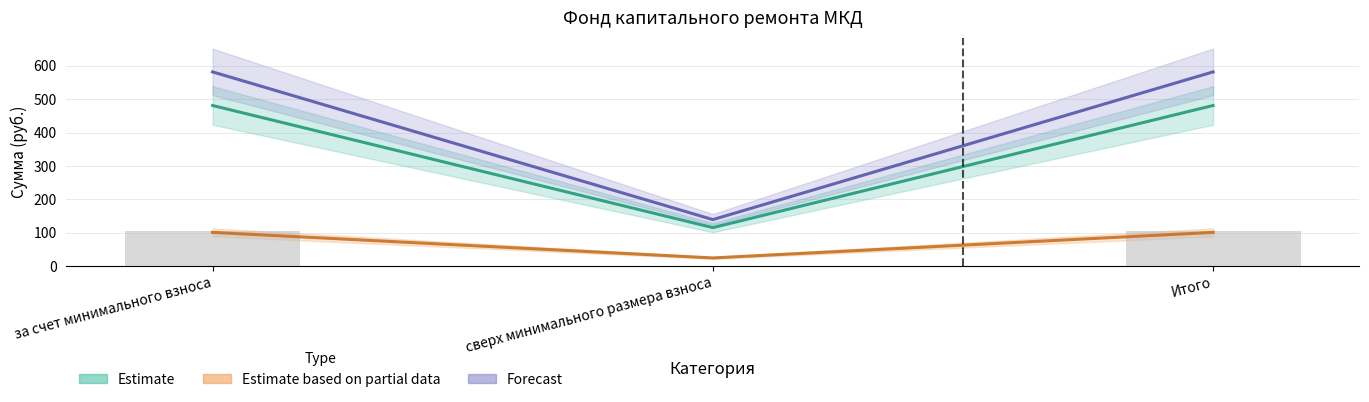

Reading right to left, what are all the values shown in this chart?

Остаток на начало: Итого=581.7	сверх минимального размера взноса=139.0	за счет минимального взноса=581.7
Поступило всего: Итого=481.0	сверх минимального размера взноса=114.9	за счет минимального взноса=481.0
в т.ч. взносов: Итого=105.5	сверх минимального размера взноса=0.0	за счет минимального взноса=105.5
в т.ч. пеней: Итого=100.7	сверх минимального размера взноса=24.1	за счет минимального взноса=100.7